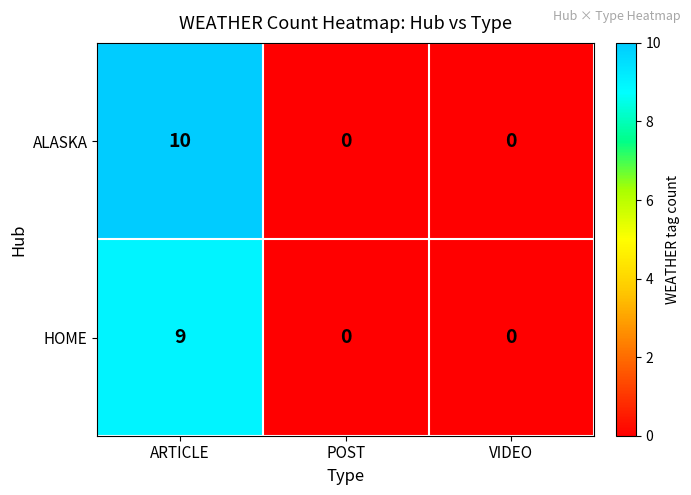

The HOME series shows 4 at VIDEO. True or false?

False